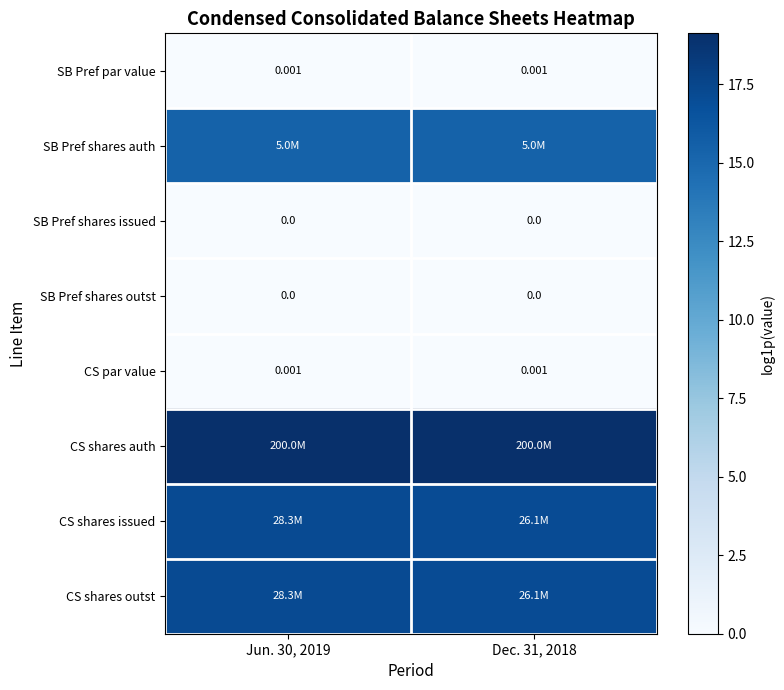

Rank the categories by SB Pref shares auth value from lowest to highest.

Jun. 30, 2019, Dec. 31, 2018